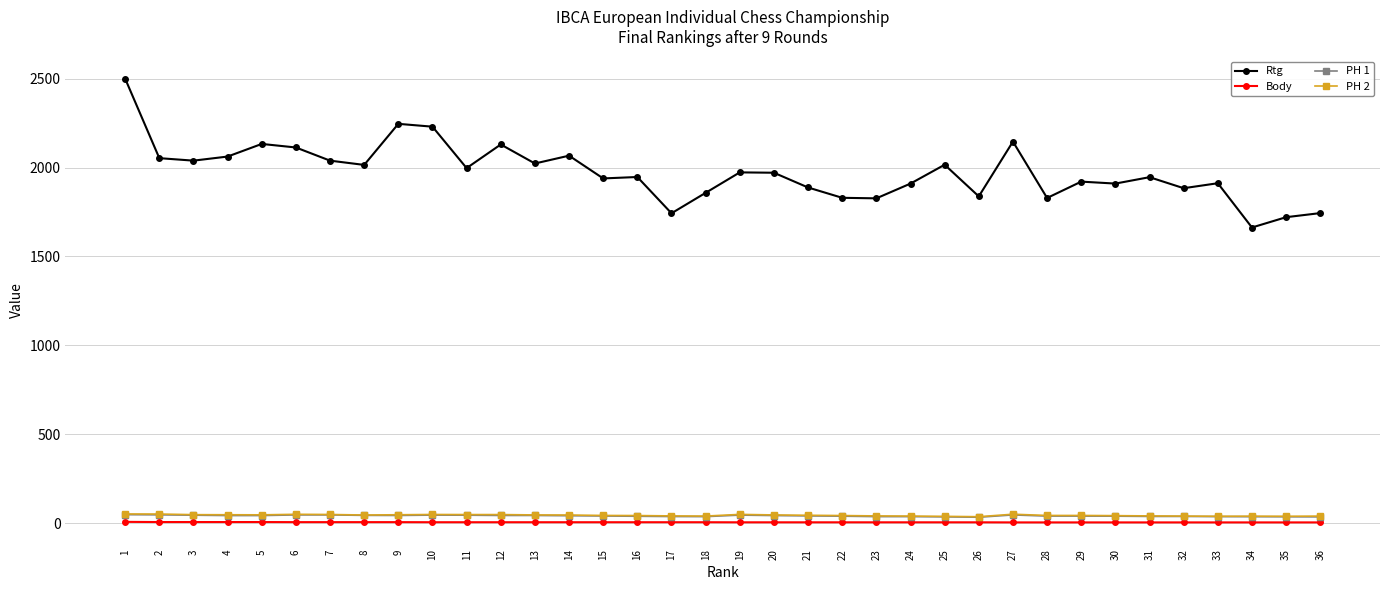

True or false: PH 1 has more than 0 points higher than both neighbors.

True